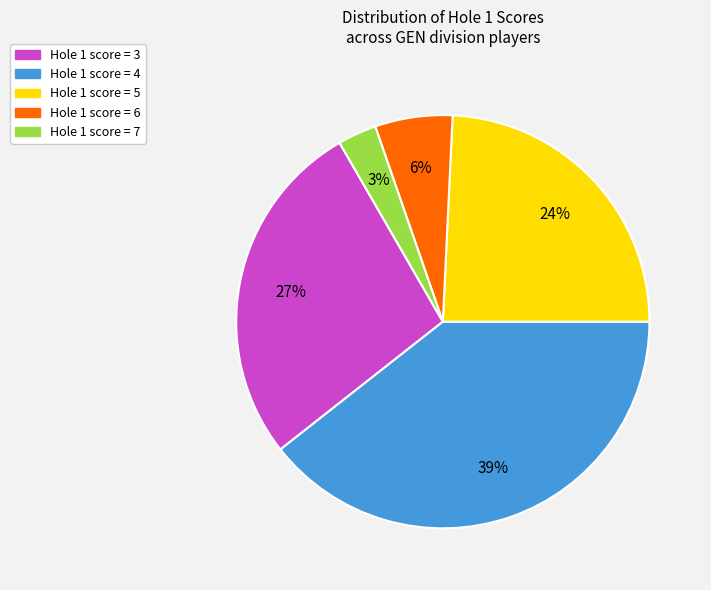

How many slices are in this pie chart?

5